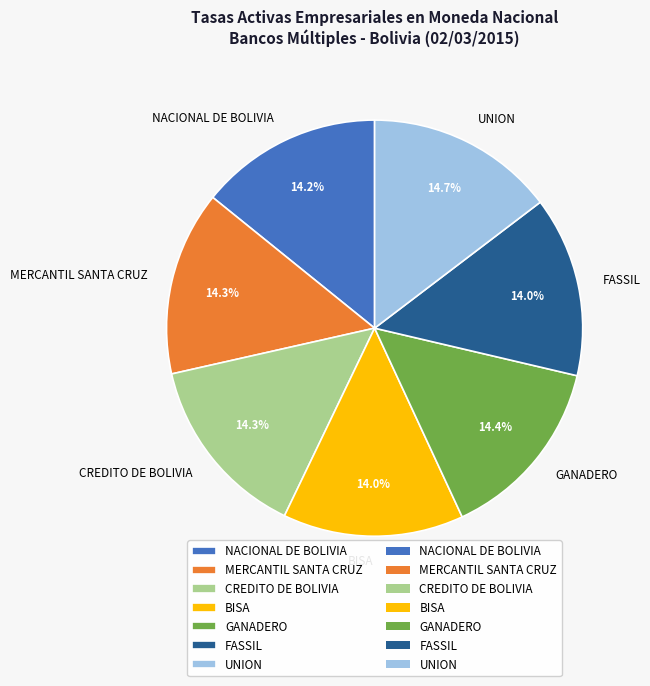

What is the ratio of the value at BISA to the value at CREDITO DE BOLIVIA?

1.0